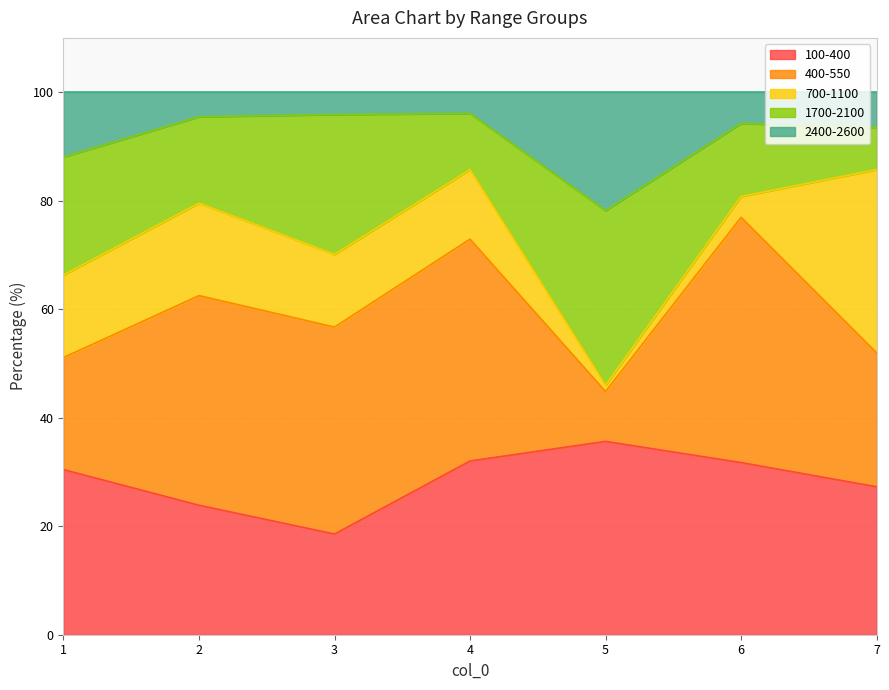

After their last crossing, which series has the higher values: 2400-2600 or 700-1100?

700-1100